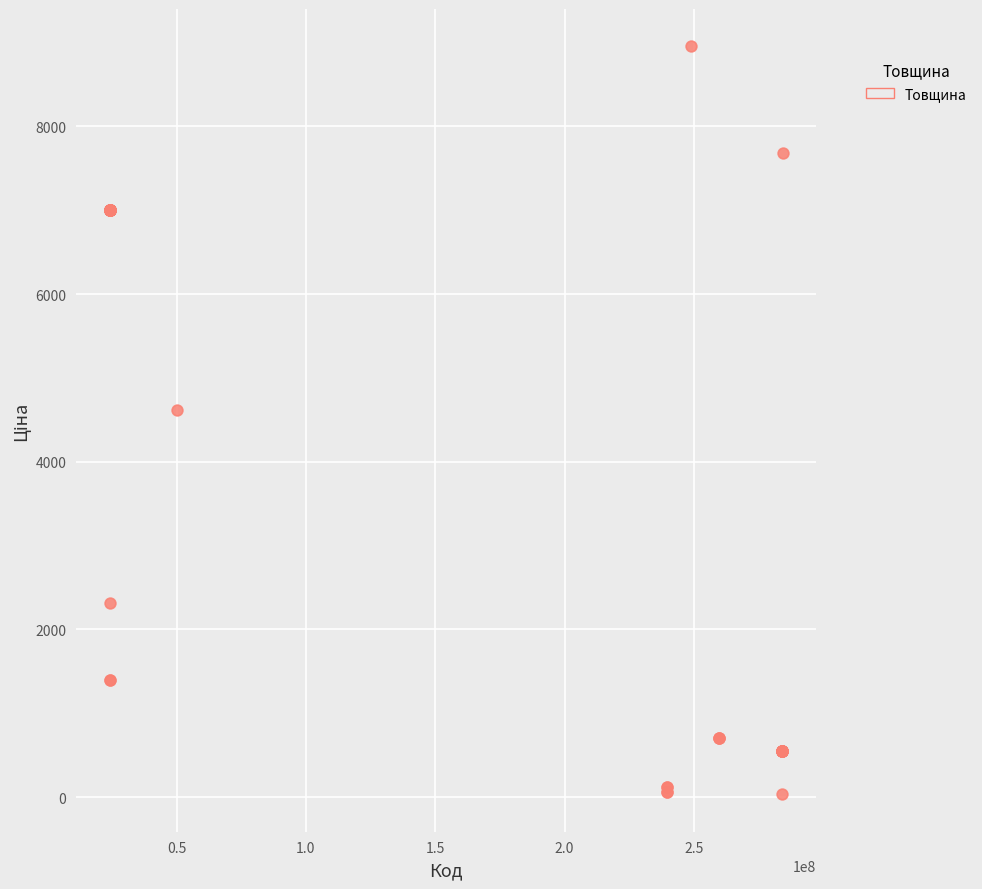

What Y value in the scatter plot is closest to 4493?

4612.5